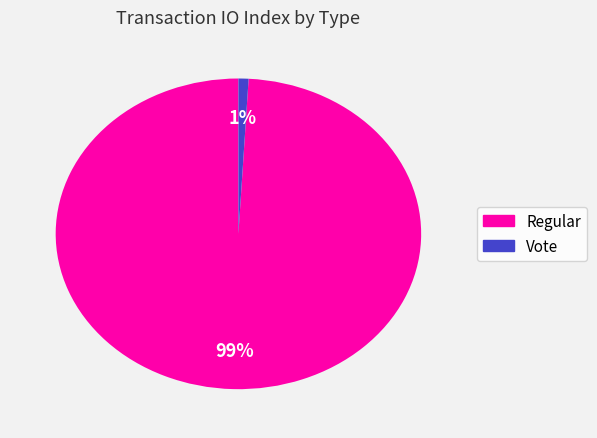

How many slices are in this pie chart?

2